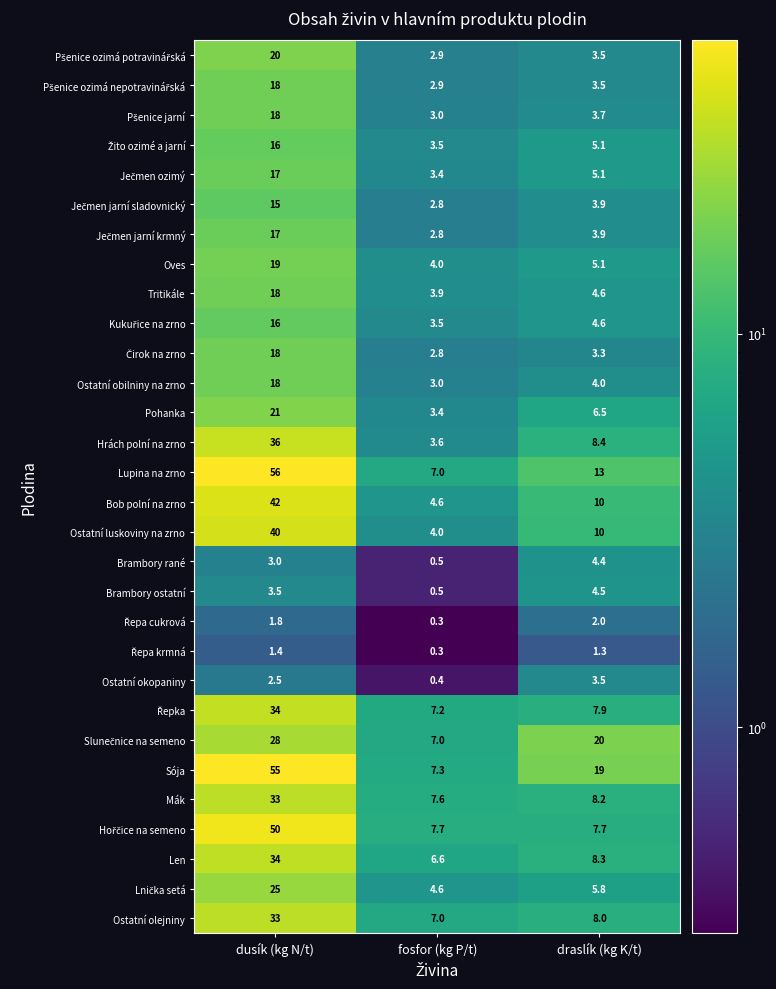

Where is Lupina na zrno nearest to the value 31?

draslík (kg K/t)